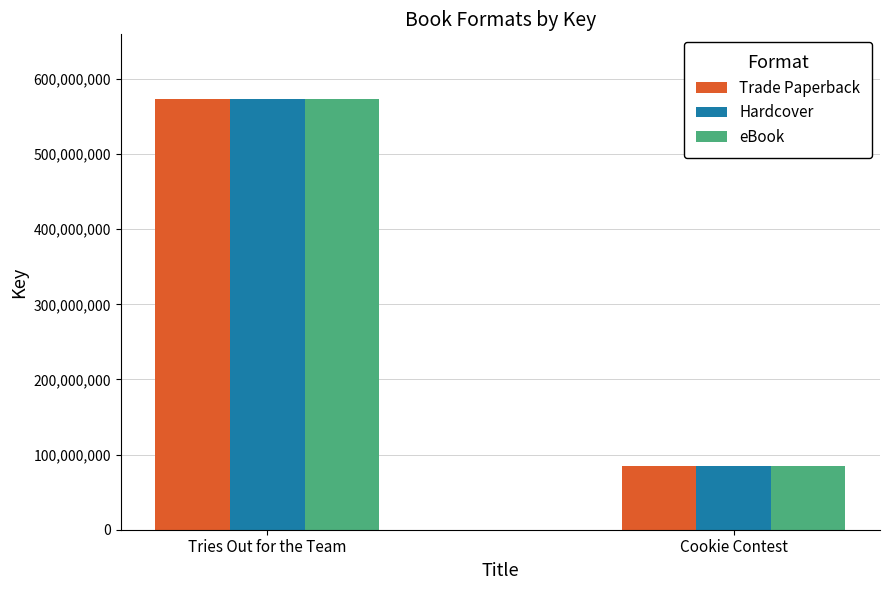

What is the maximum value shown in the chart?

573314719